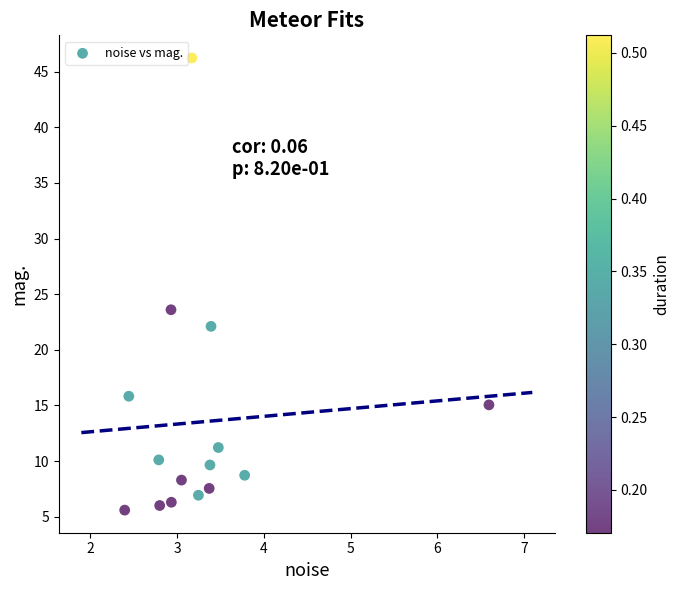

What is the range of X values (max minus min)?

4.2